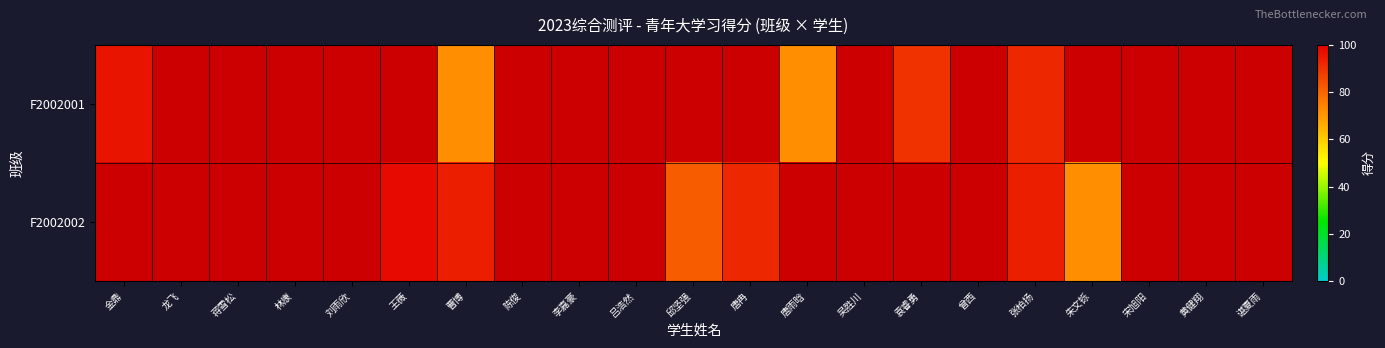

Where does the F2002002 series first go above 92?

王薇